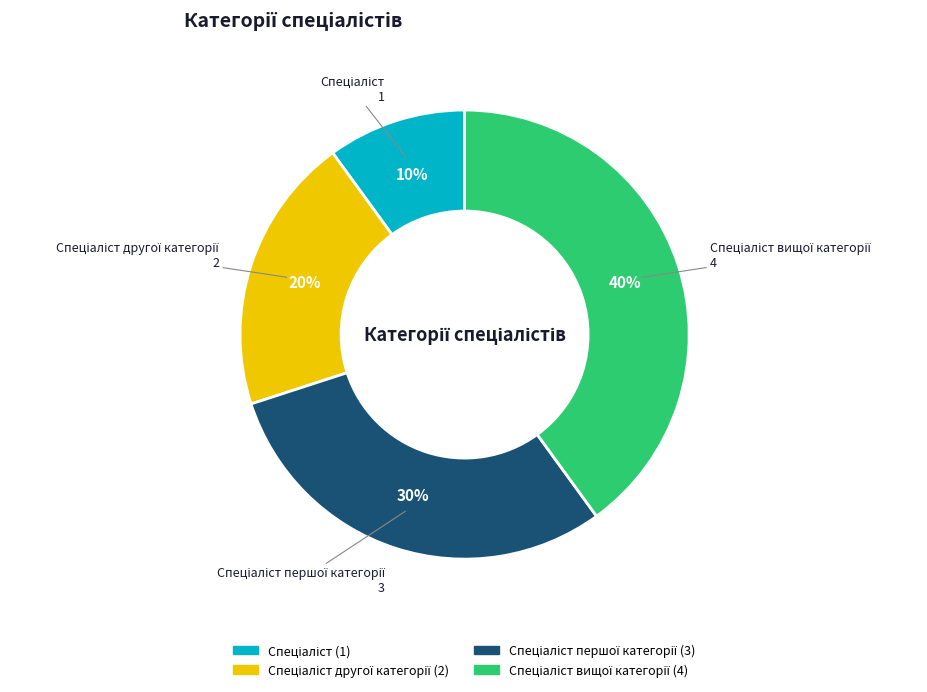

Is there any slice that represents more than half of the pie?

No